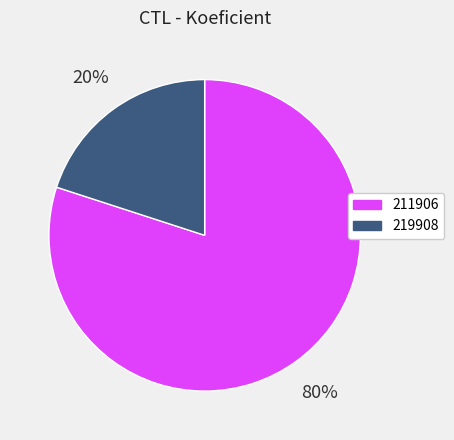

Do 219908 and 211906 together represent more than half of the pie?

Yes